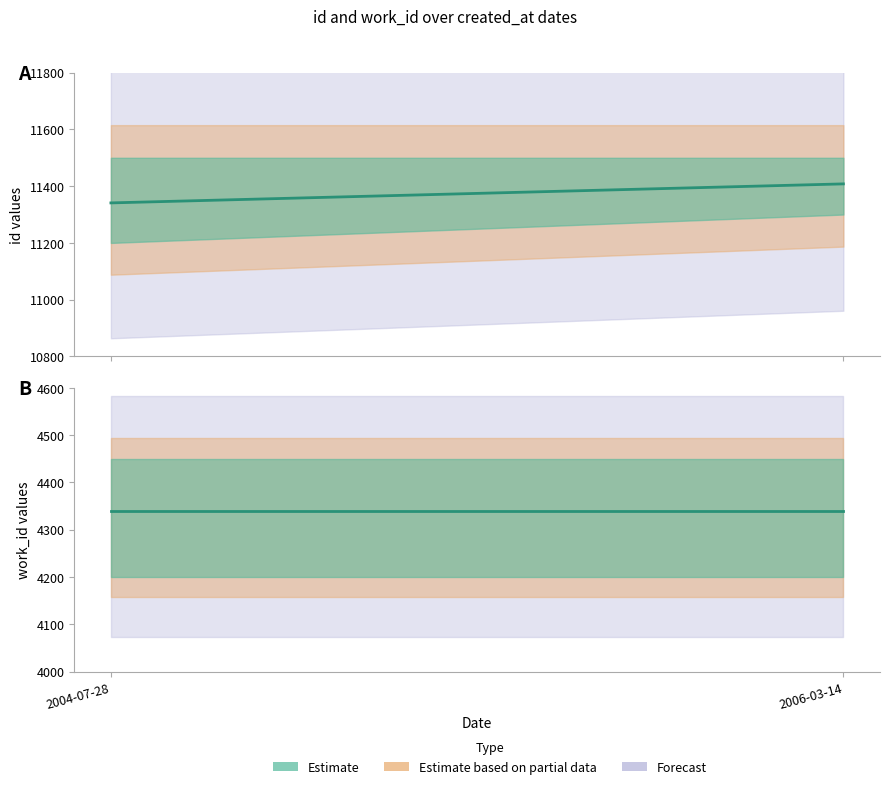

At how many categories does at least one series exceed 9849?

2